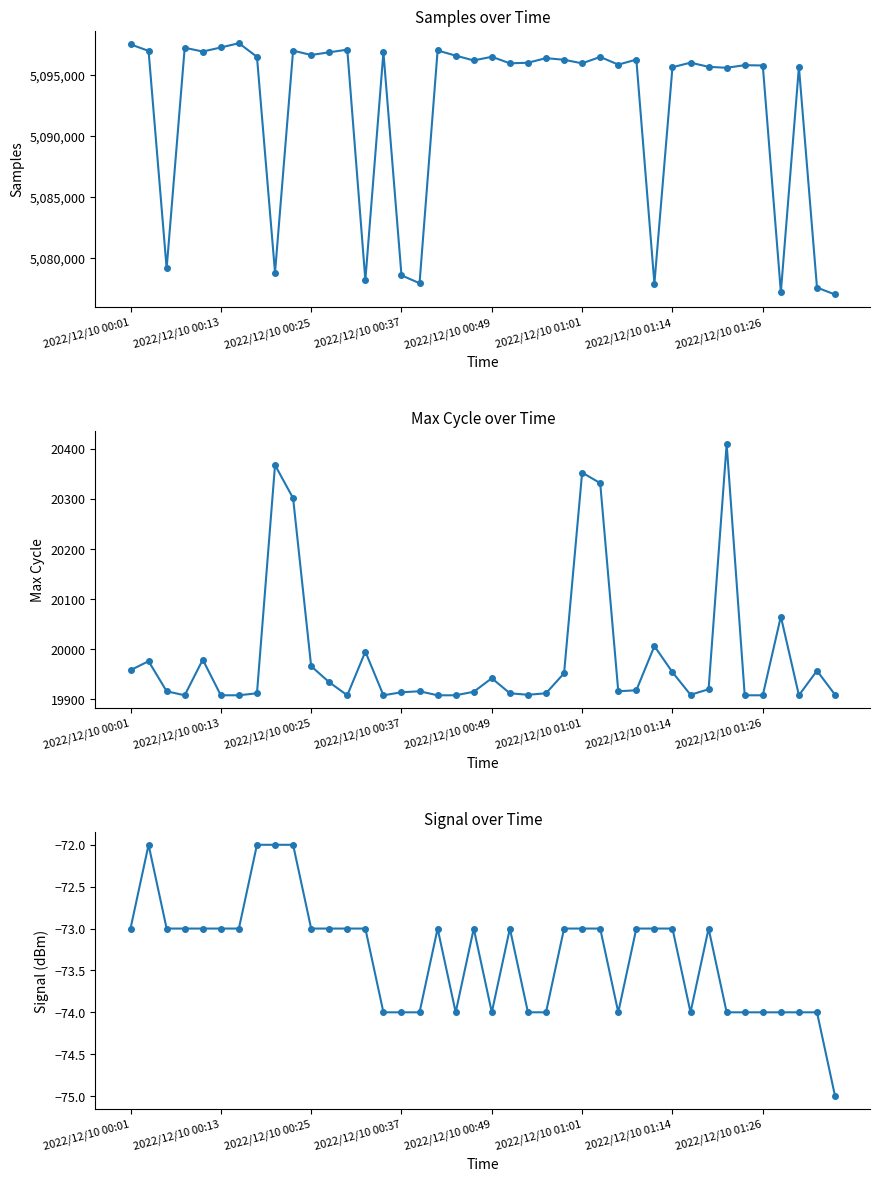

Which series changed the most between 34 and 37?

Samples